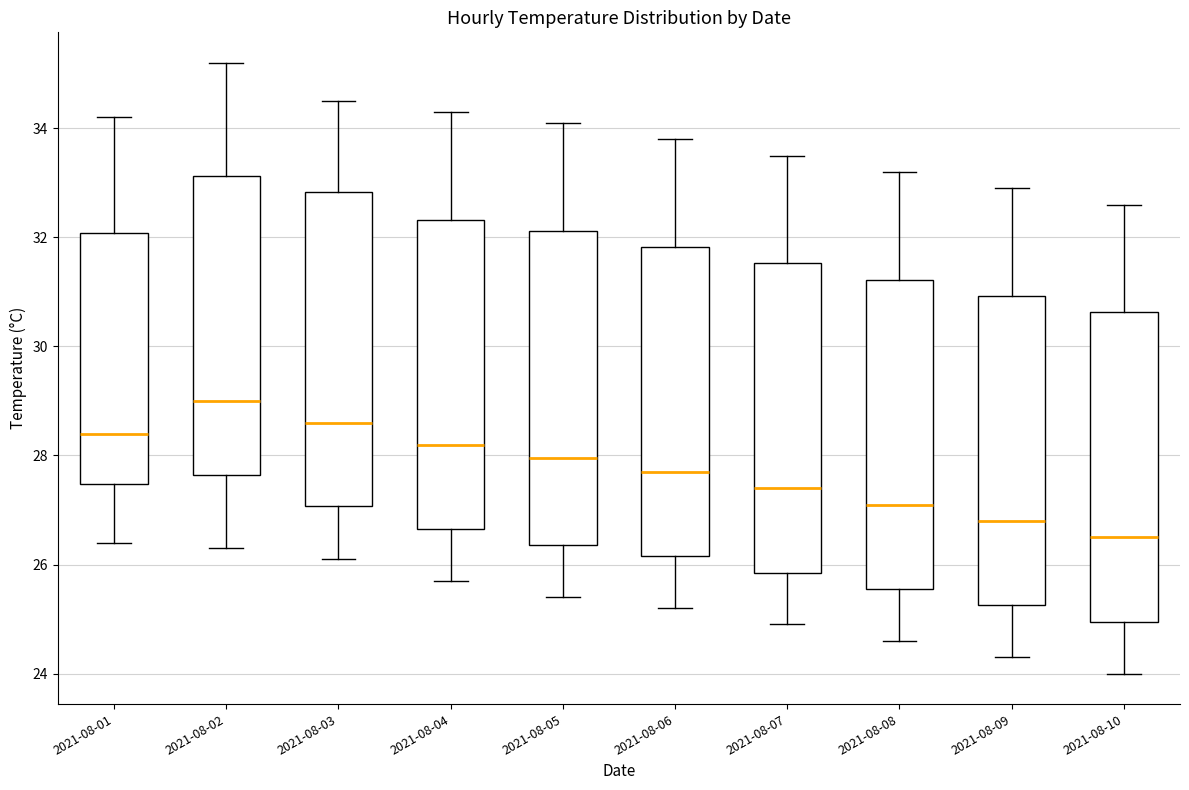

Which box's median line is the highest?

2021-08-02